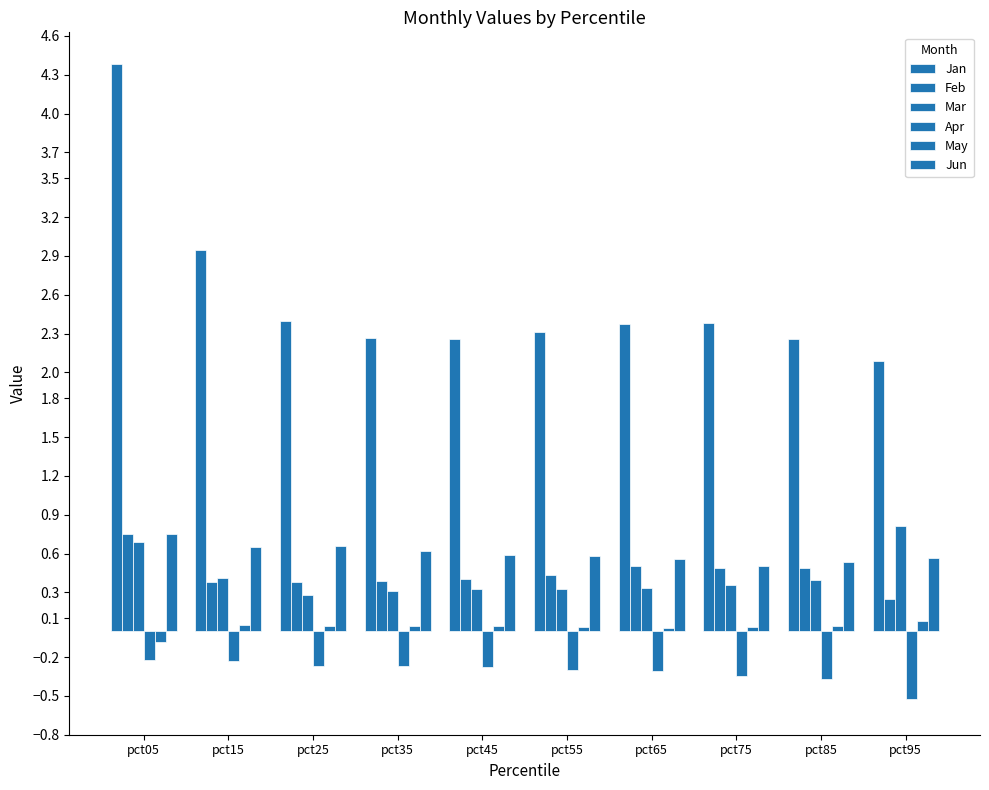

Reading left to right, list all the values displayed in this chart.

Jan: pct05=4.4	pct15=2.9	pct25=2.4	pct35=2.3	pct45=2.3	pct55=2.3	pct65=2.4	pct75=2.4	pct85=2.3	pct95=2.1
Feb: pct05=0.8	pct15=0.4	pct25=0.4	pct35=0.4	pct45=0.4	pct55=0.4	pct65=0.5	pct75=0.5	pct85=0.5	pct95=0.2
Mar: pct05=0.7	pct15=0.4	pct25=0.3	pct35=0.3	pct45=0.3	pct55=0.3	pct65=0.3	pct75=0.4	pct85=0.4	pct95=0.8
Apr: pct05=-0.2	pct15=-0.2	pct25=-0.3	pct35=-0.3	pct45=-0.3	pct55=-0.3	pct65=-0.3	pct75=-0.3	pct85=-0.4	pct95=-0.5
May: pct05=-0.1	pct15=0.0	pct25=0.0	pct35=0.0	pct45=0.0	pct55=0.0	pct65=0.0	pct75=0.0	pct85=0.0	pct95=0.1
Jun: pct05=0.8	pct15=0.7	pct25=0.7	pct35=0.6	pct45=0.6	pct55=0.6	pct65=0.6	pct75=0.5	pct85=0.5	pct95=0.6